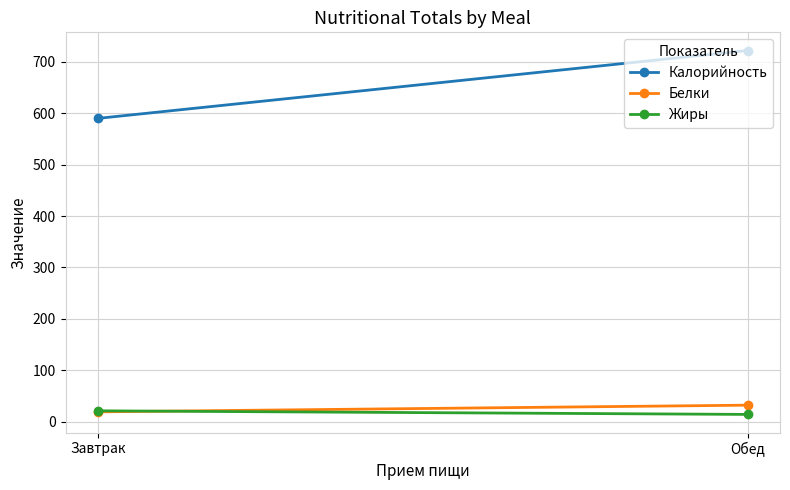

Rank the series at Обед from highest to lowest value.

Калорийность, Белки, Жиры